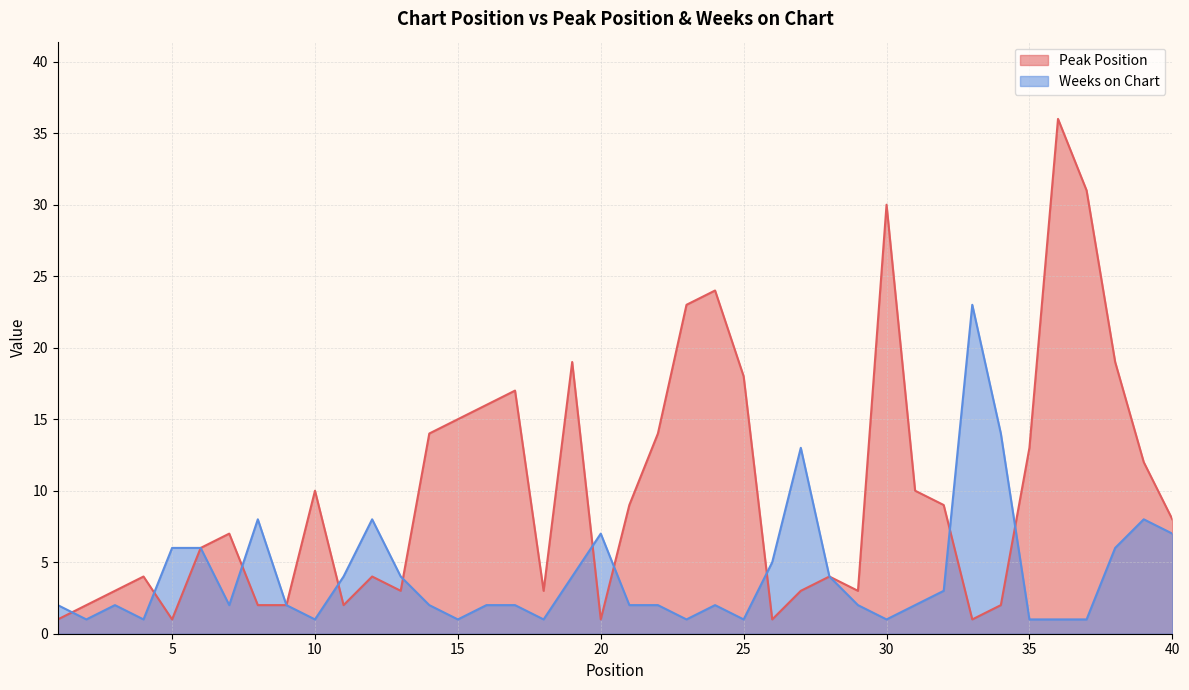

After their last crossing, which series has the higher values: Weeks on Chart or Peak Position?

Peak Position